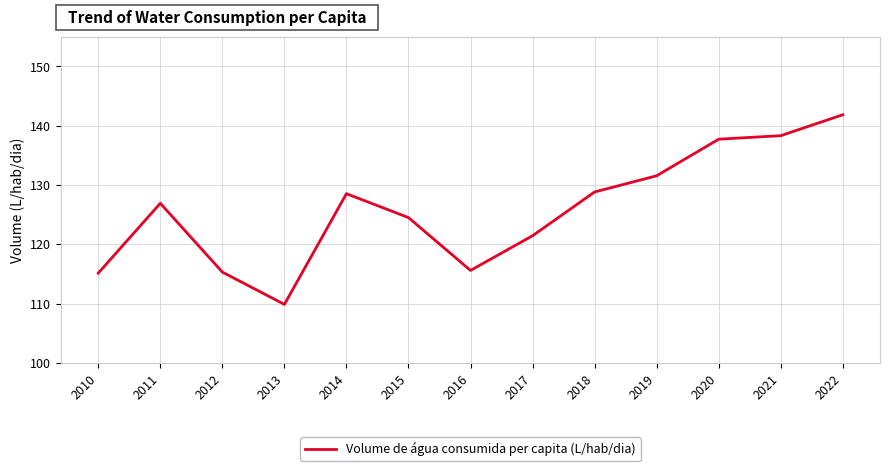

Which category has the lowest value across all series?

2013